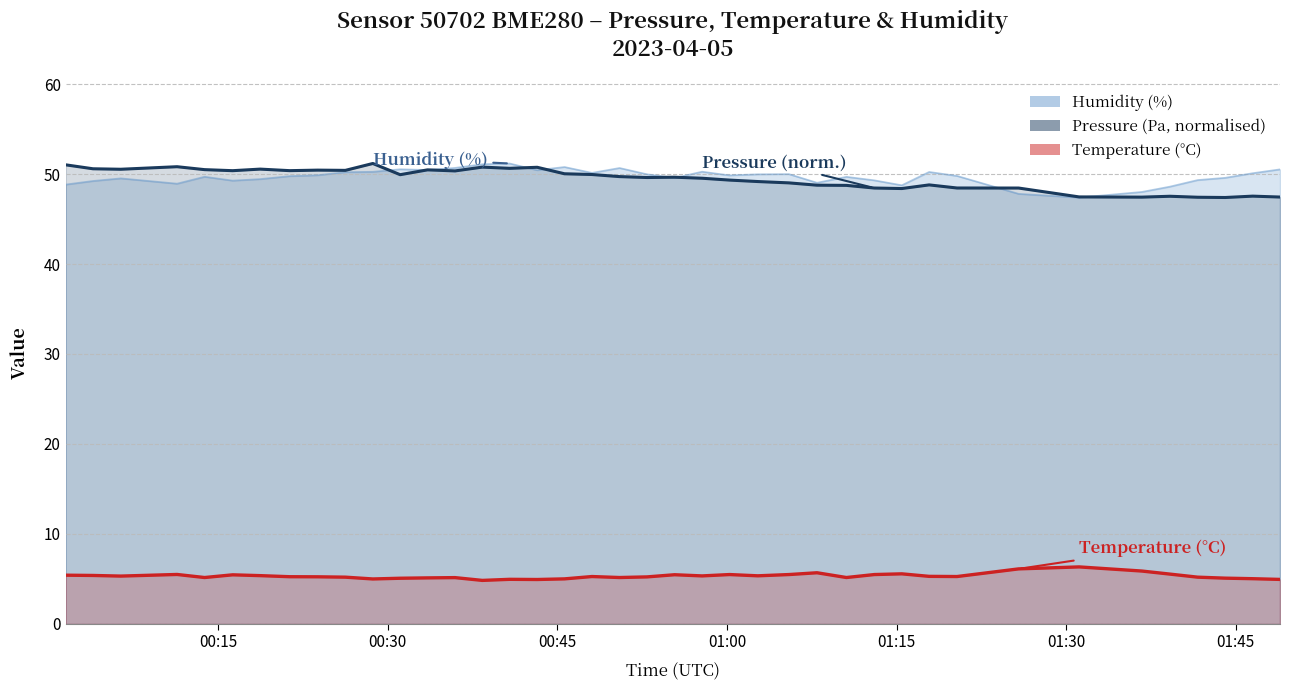

What is the difference between the second highest and second lowest values in the humidity series?

3.3